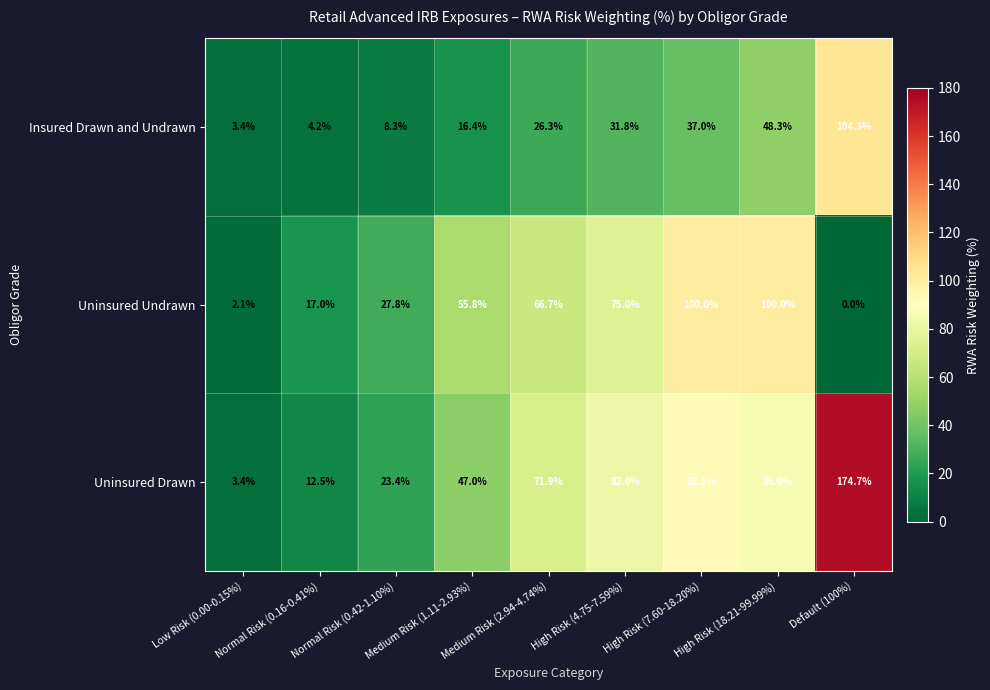

At how many categories does at least one series exceed 95?

3